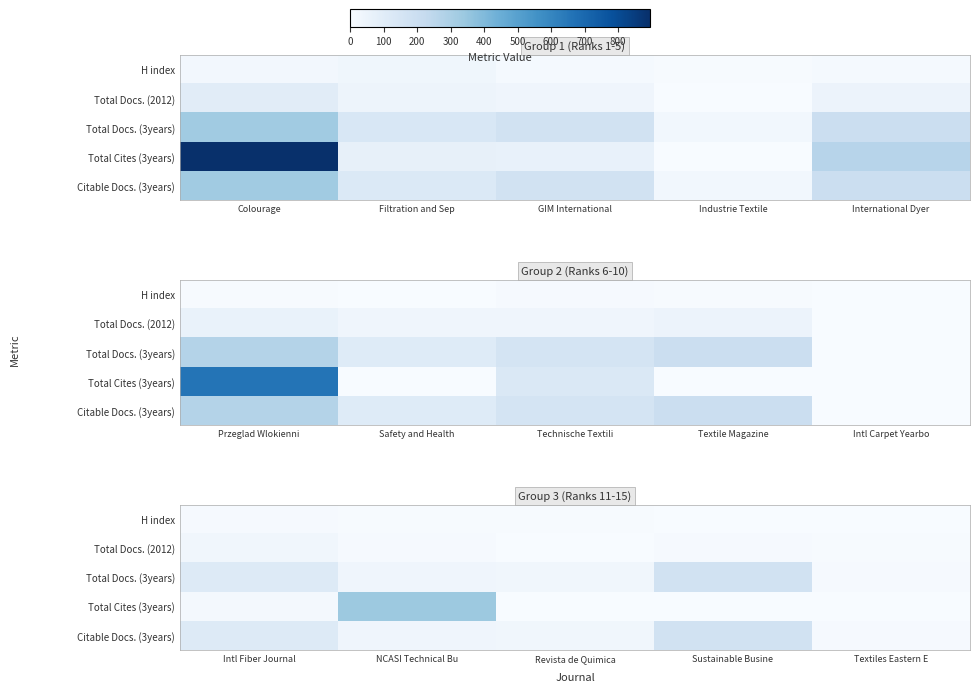

How many distinct data groups are displayed?

5